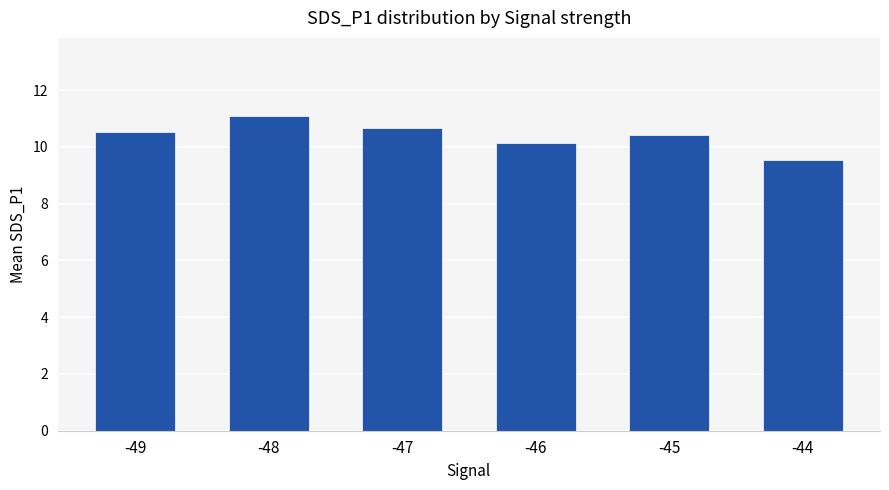

True or false: the data shows 15.3 at -45.

False